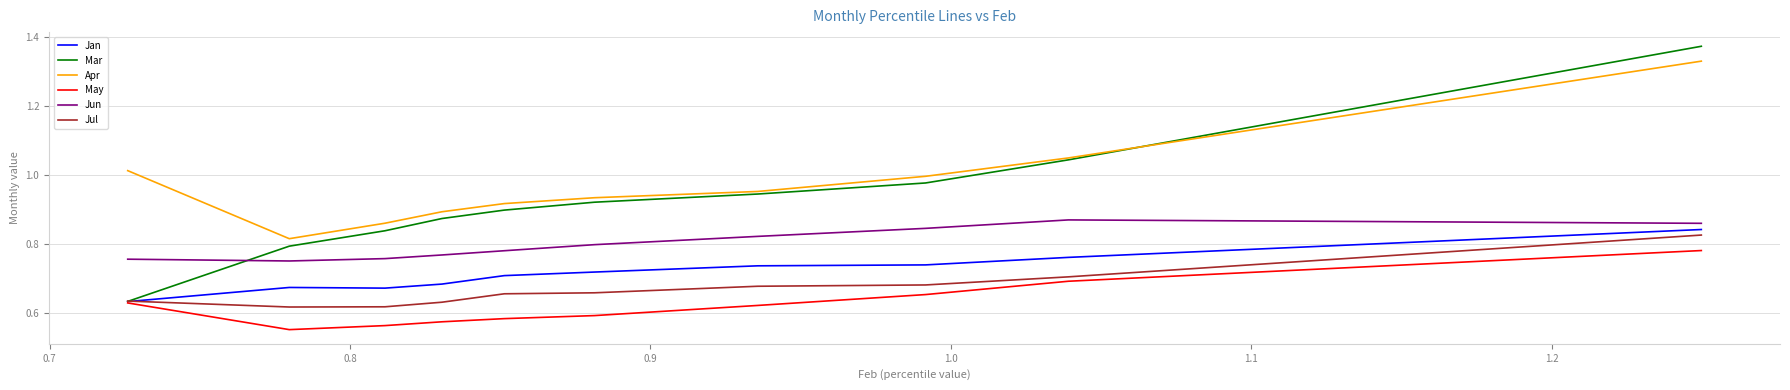

Which series has the largest total across all categories?

Apr